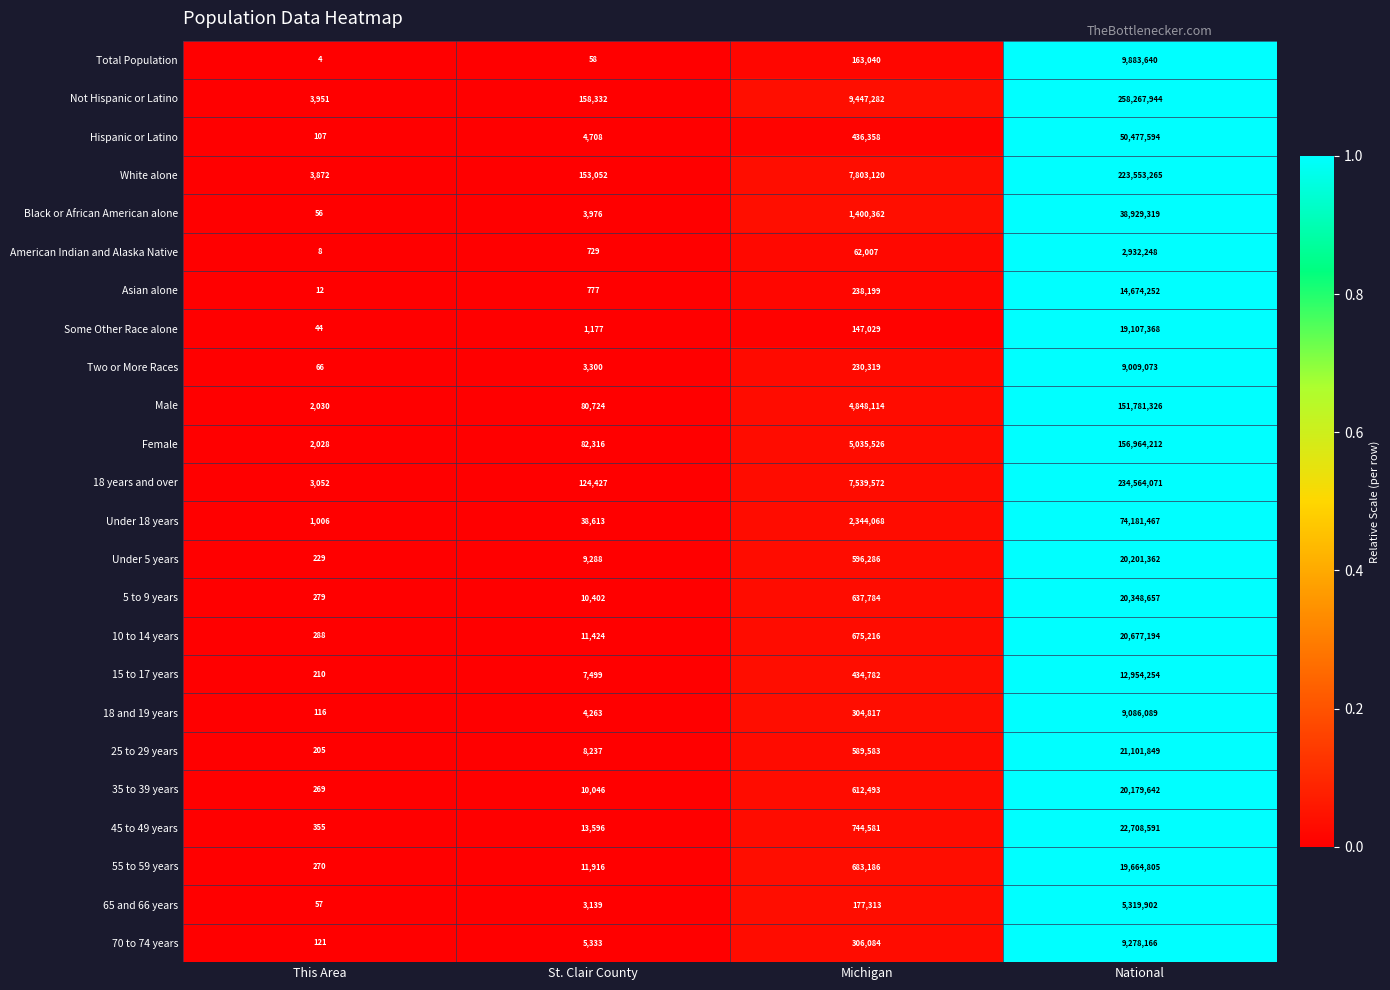

What is the total value across all series at Michigan?

45457121